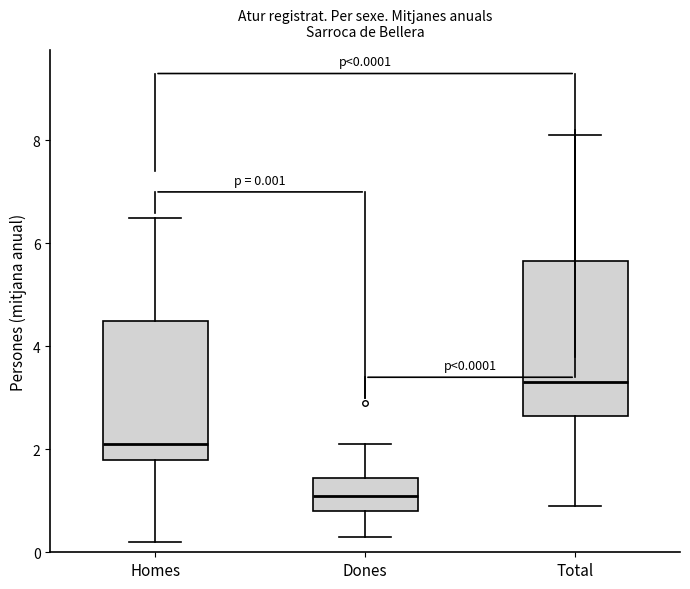

Comparing the boxes themselves (not the whiskers), which one is the tallest?

Total